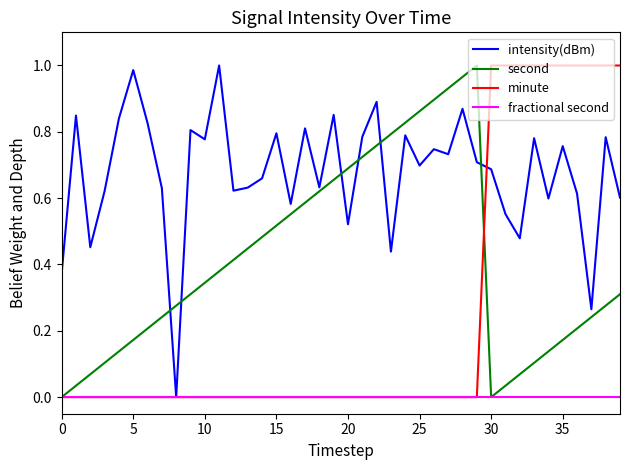

What is the sum of all second values?

16.6